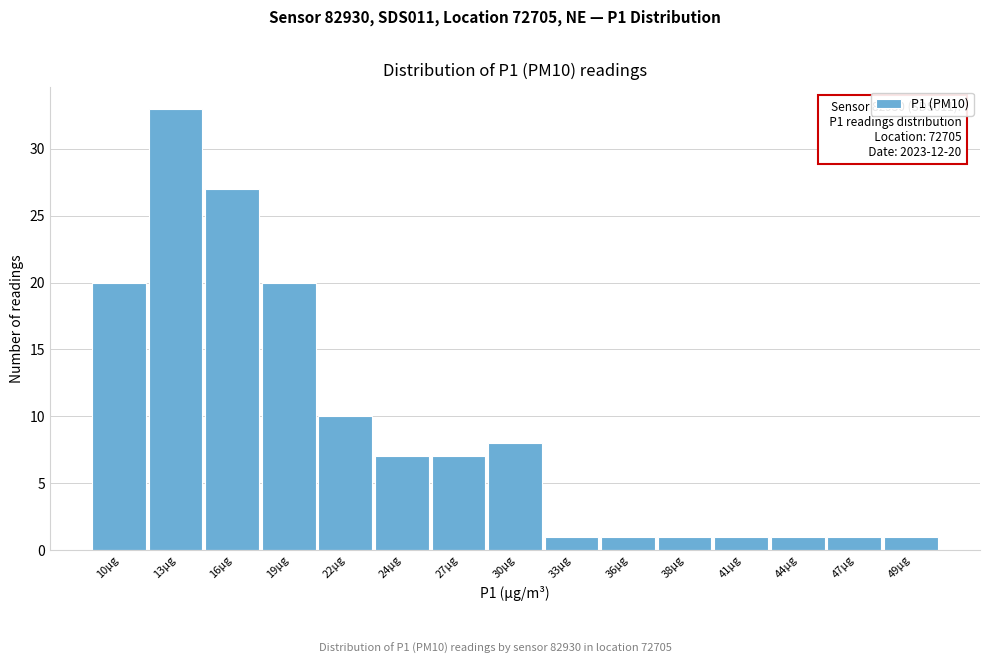

Reading left to right, list all the values displayed in this chart.

10µg=20	13µg=33	16µg=27	19µg=20	22µg=10	24µg=7	27µg=7	30µg=8	33µg=1	36µg=1	38µg=1	41µg=1	44µg=1	47µg=1	49µg=1